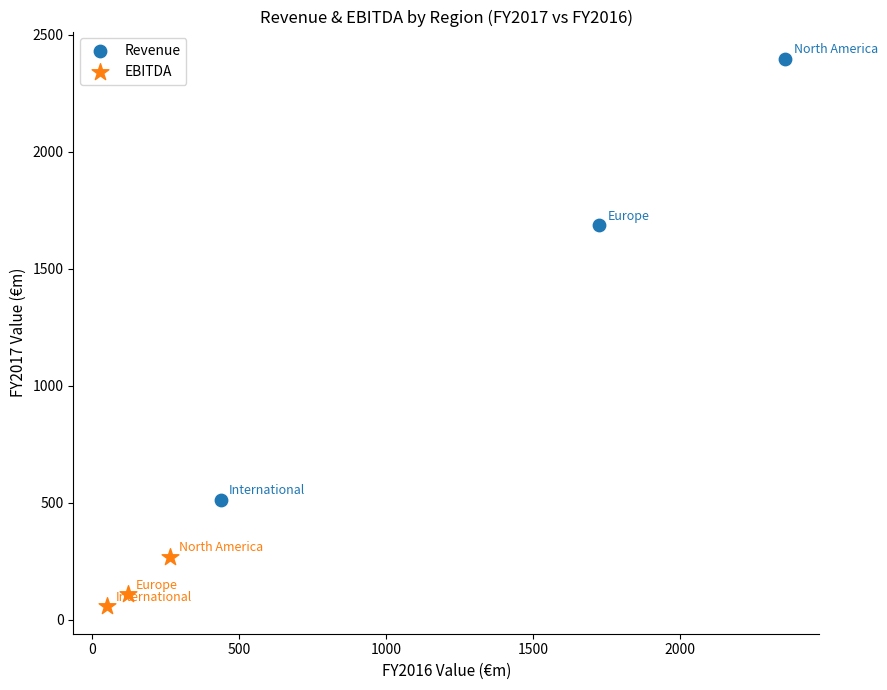

Which series reaches the maximum Y coordinate?

Revenue